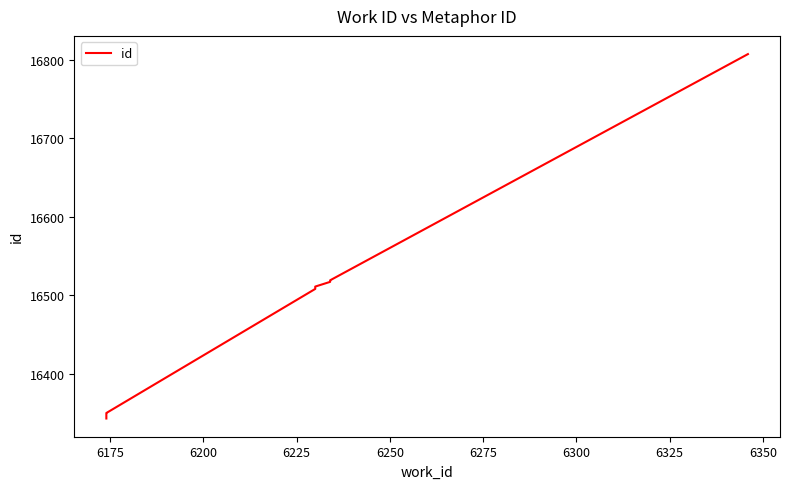

Is this an area chart (filled region under the line)?

No